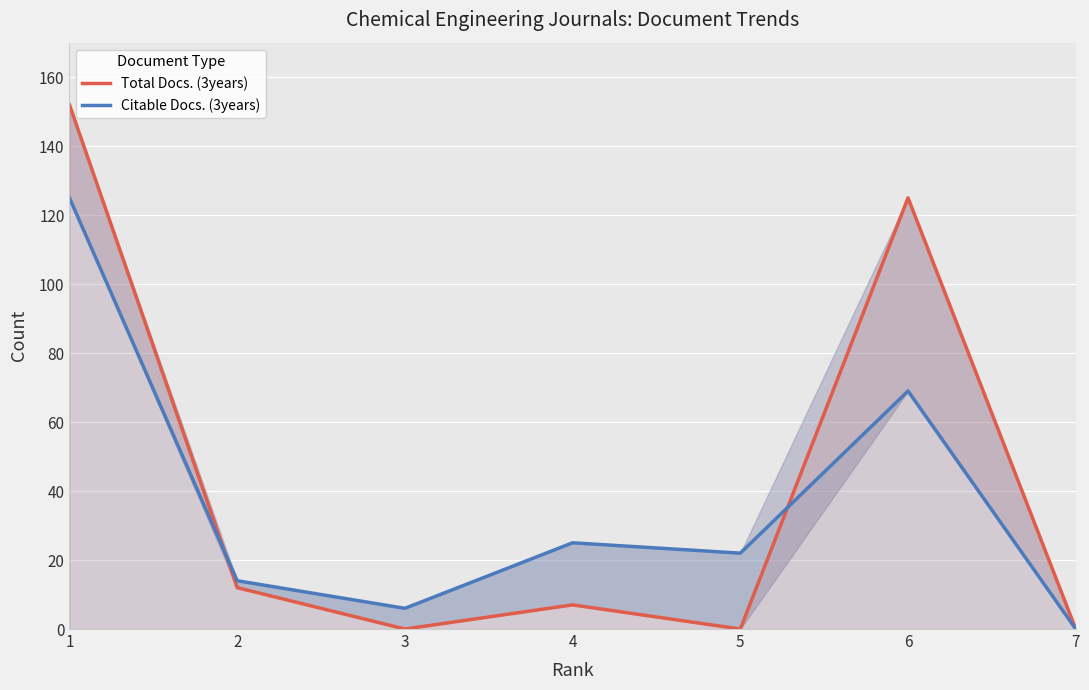

Between which two adjacent categories do Total Docs. (3years) and Citable Docs. (3years) first intersect?

1 and 2